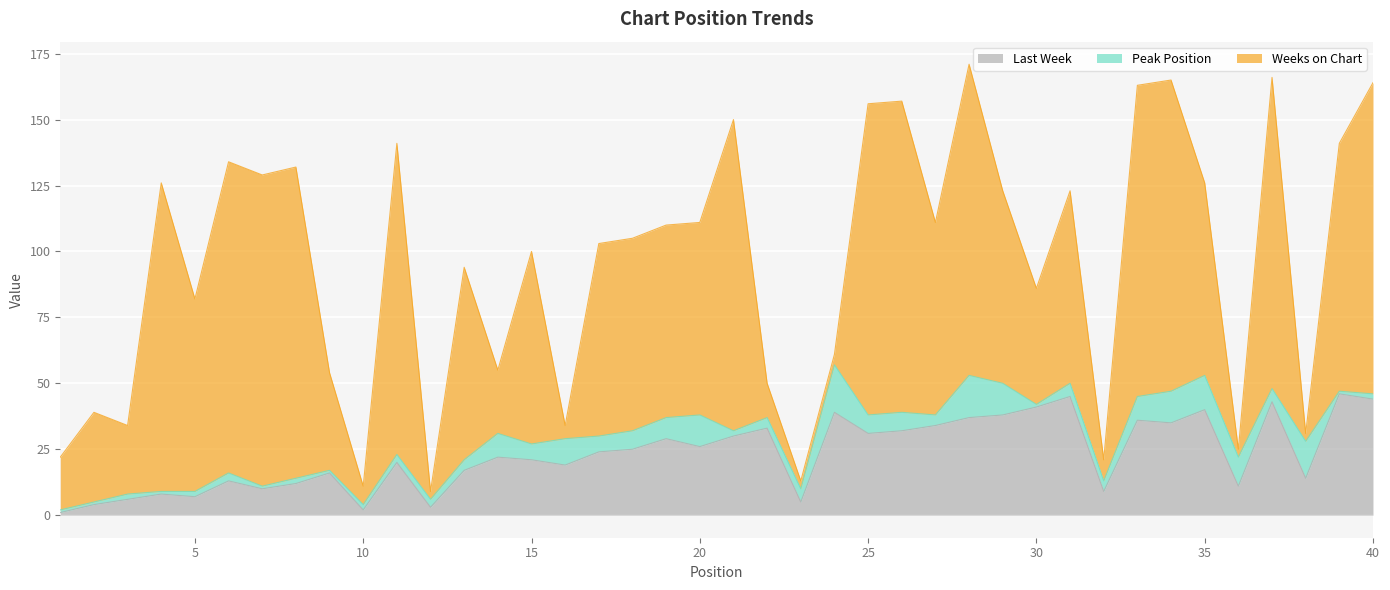

Between 35 and 34, which is larger?

35